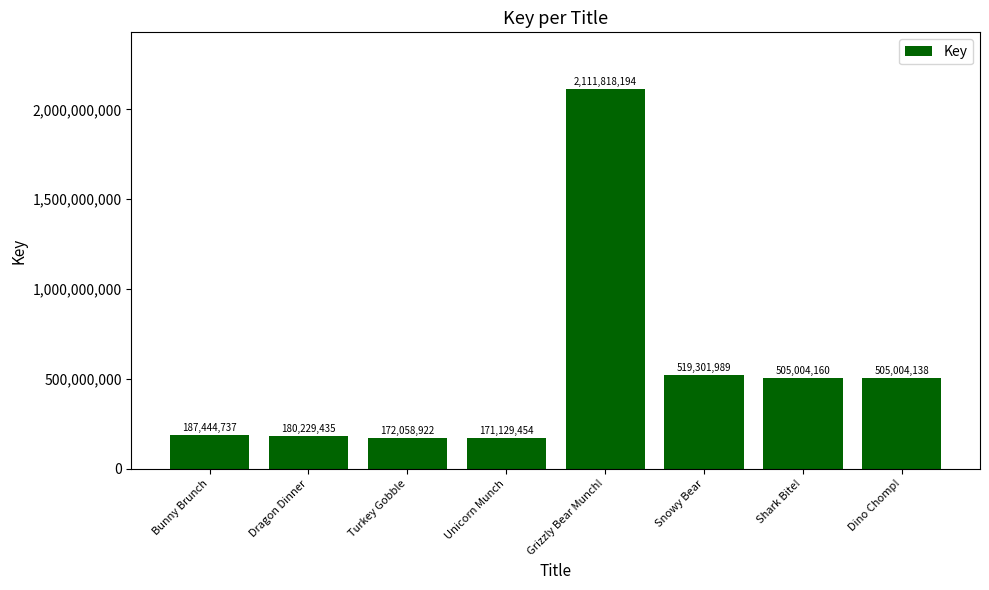

At which label is the value closest to 1141473824?

Snowy Bear